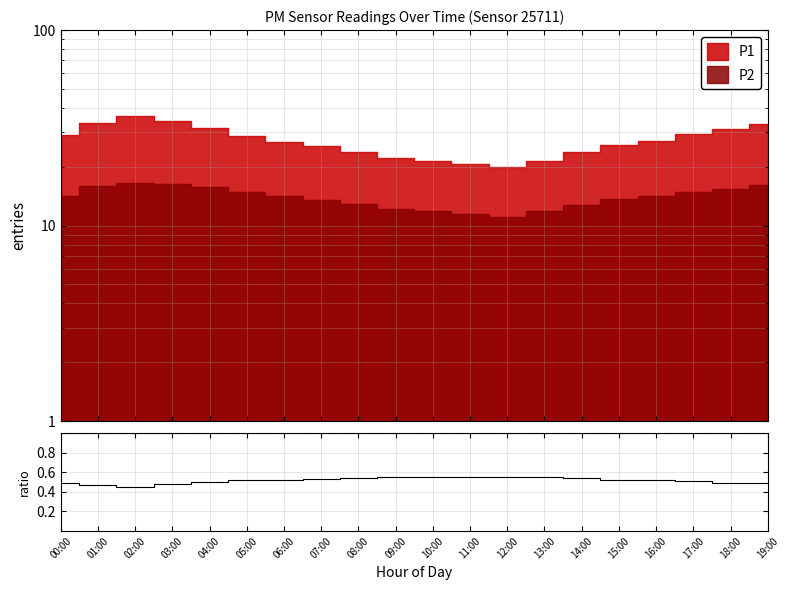

What is the value of the 13th point from the left?

0.6